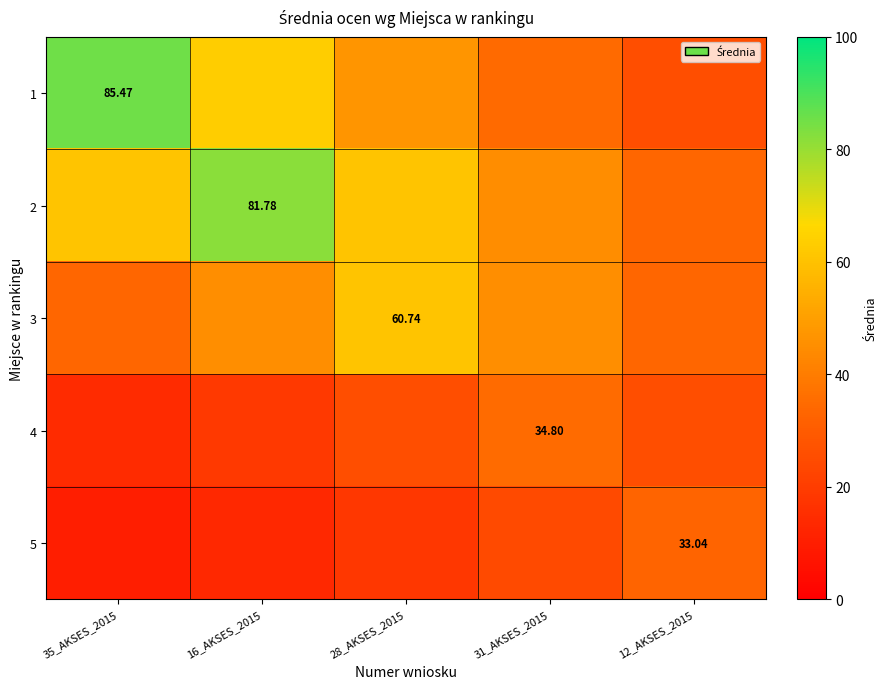

At which label is 2 closest to 57?

35_AKSES_2015